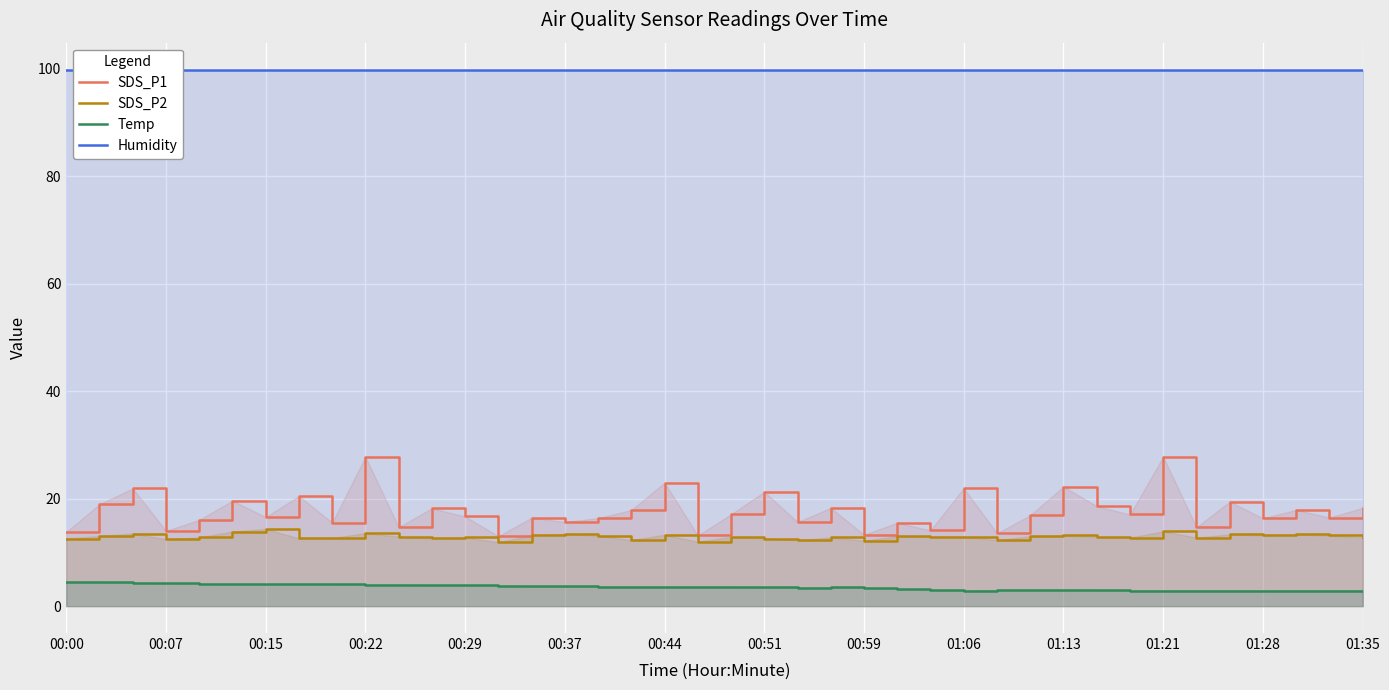

Read the Temp value at 01:06.

2.9